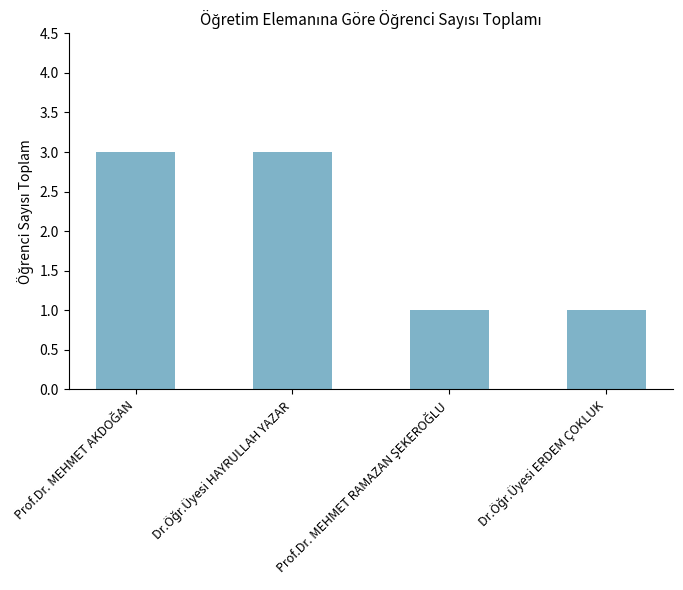

What is the maximum value shown in the chart?

3